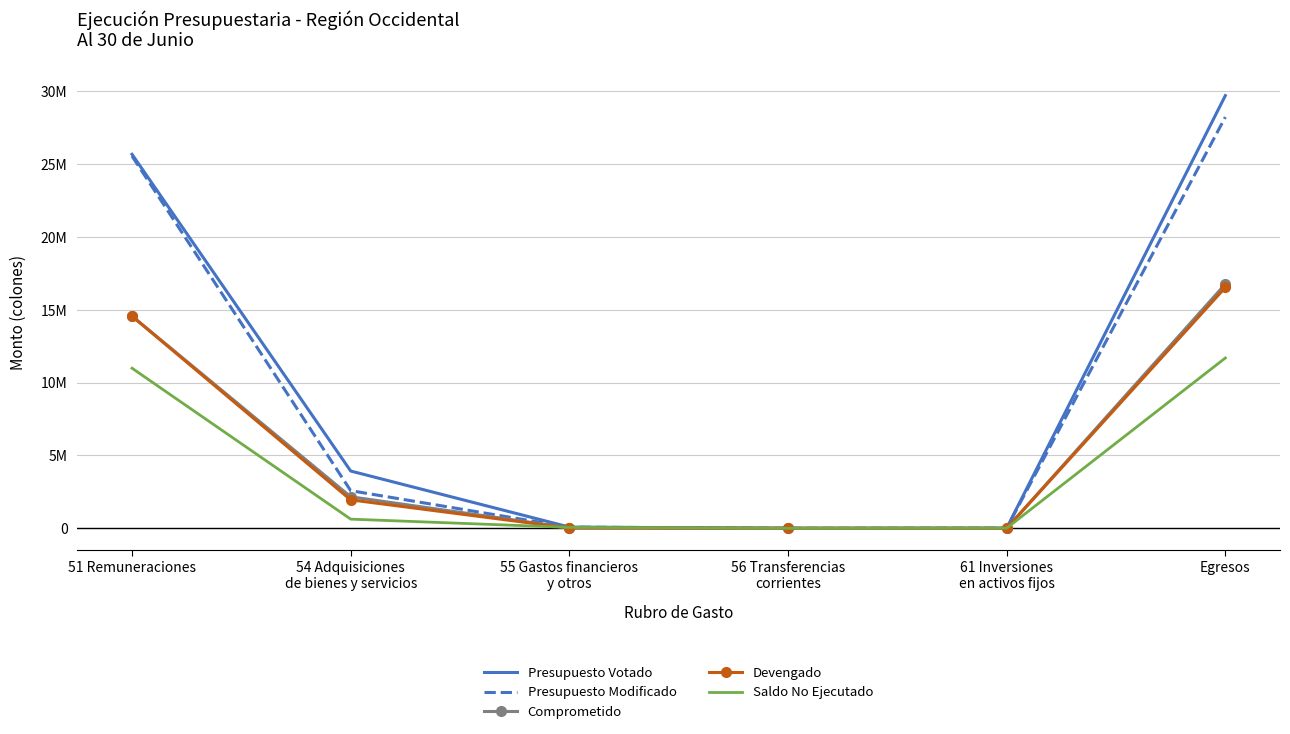

What are all the series names shown in the legend?

Presupuesto Votado, Presupuesto Modificado, Comprometido, Devengado, Saldo No Ejecutado